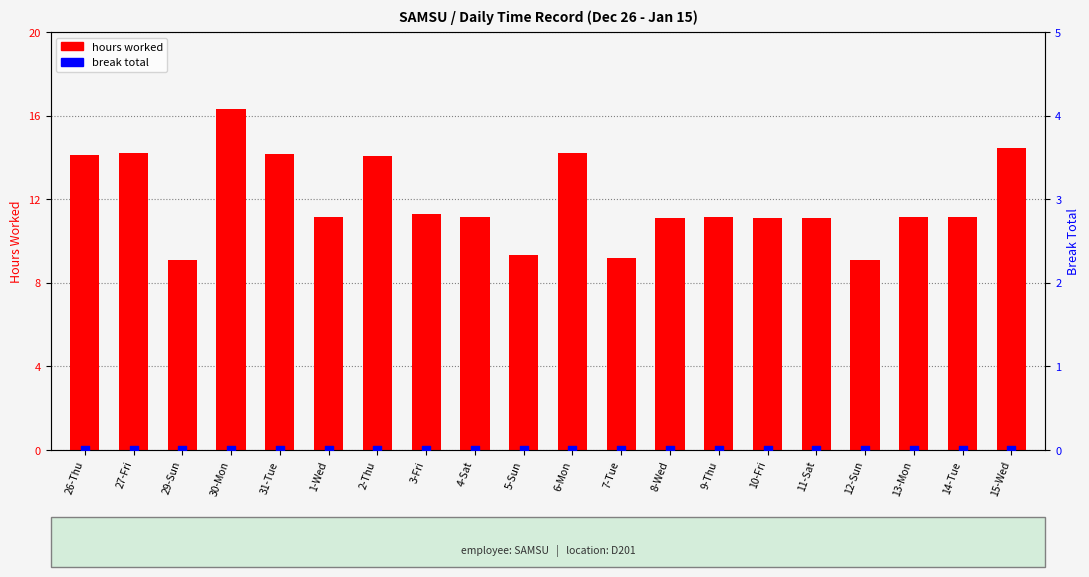

Which series reaches the maximum Y coordinate?

hours worked